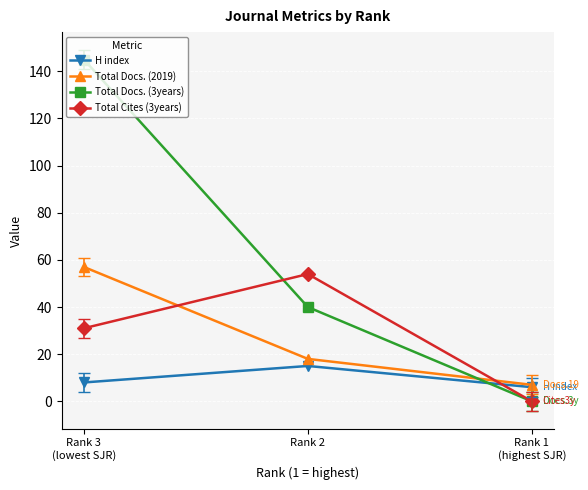

What is the difference between the second highest and minimum values in the Total Docs. (2019) series?

11